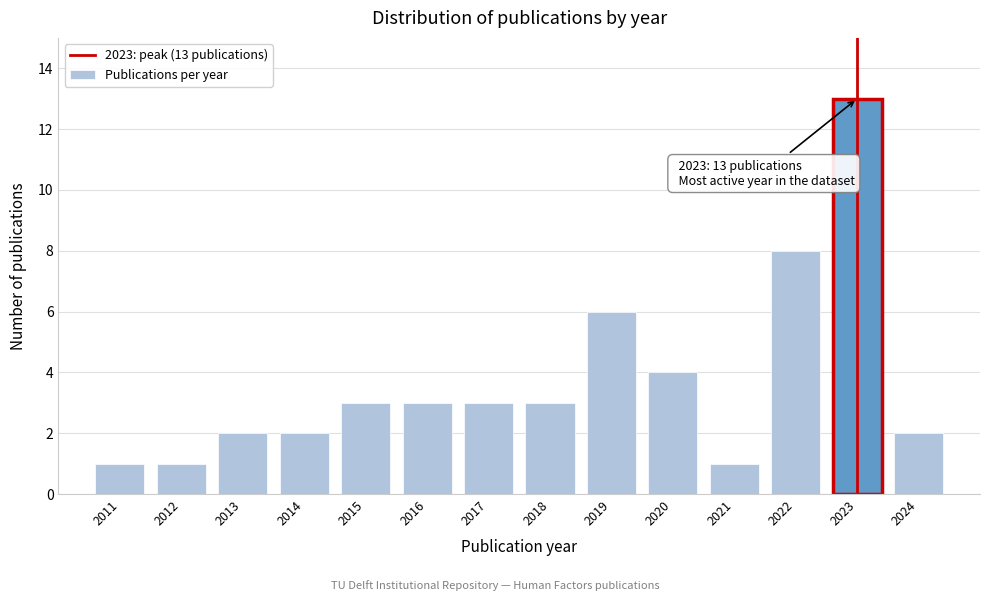

Reading right to left, transcribe all the data shown in this chart.

2024=2	2023=13	2022=8	2021=1	2020=4	2019=6	2018=3	2017=3	2016=3	2015=3	2014=2	2013=2	2012=1	2011=1